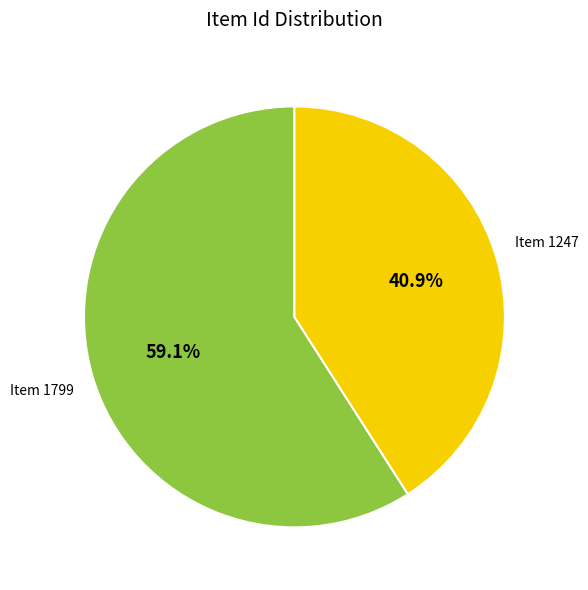

What percentage is the Item 1247 slice, to the nearest percent?

41%